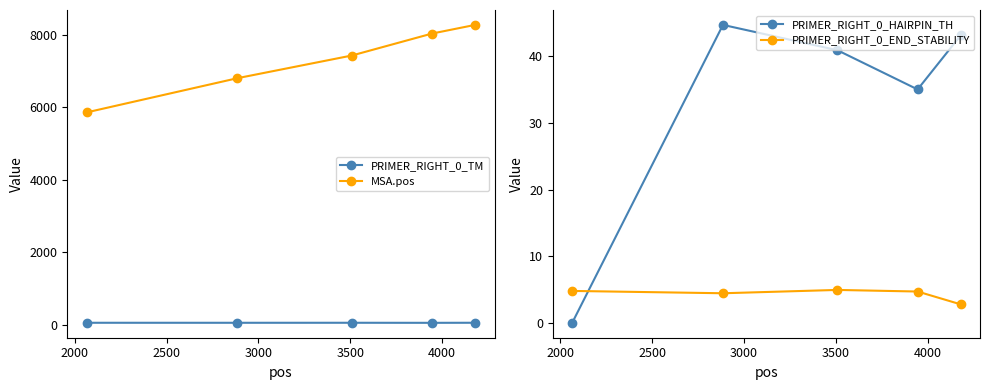

Reading right to left, what are all the values shown in this chart?

PRIMER_RIGHT_0_TM: 3500=60.5	3000=58.6	2500=60.2	2000=59.8	1500=60.1
MSA.pos: 3500=8273.0	3000=8035.0	2500=7429.0	2000=6804.0	1500=5861.0
PRIMER_RIGHT_0_HAIRPIN_TH: 3500=43.1	3000=35.0	2500=40.9	2000=44.7	1500=0.0
PRIMER_RIGHT_0_END_STABILITY: 3500=2.8	3000=4.7	2500=4.9	2000=4.4	1500=4.8